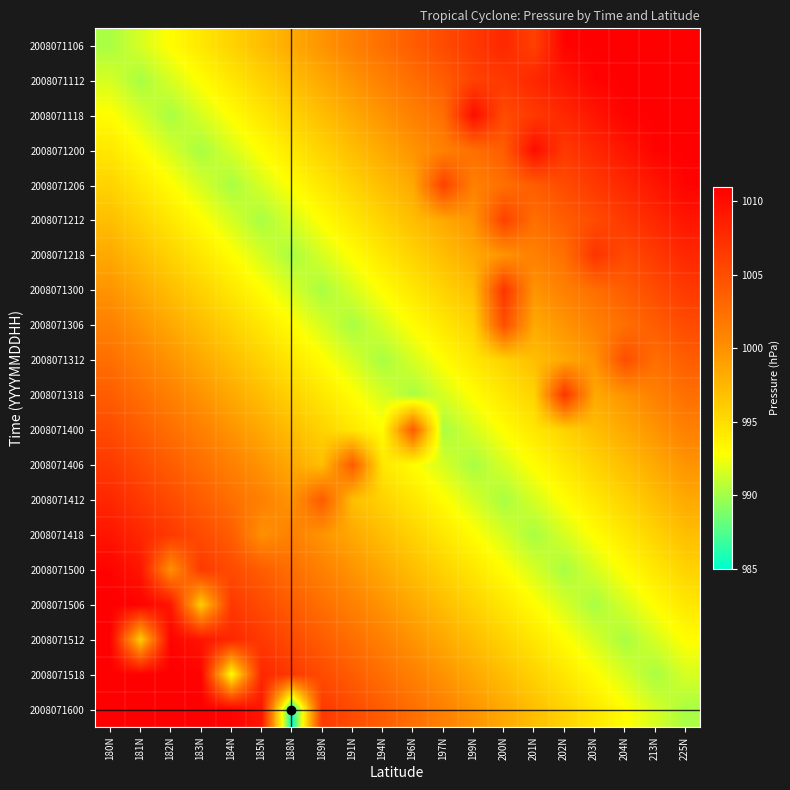

What is the greatest value displayed?

1011.0